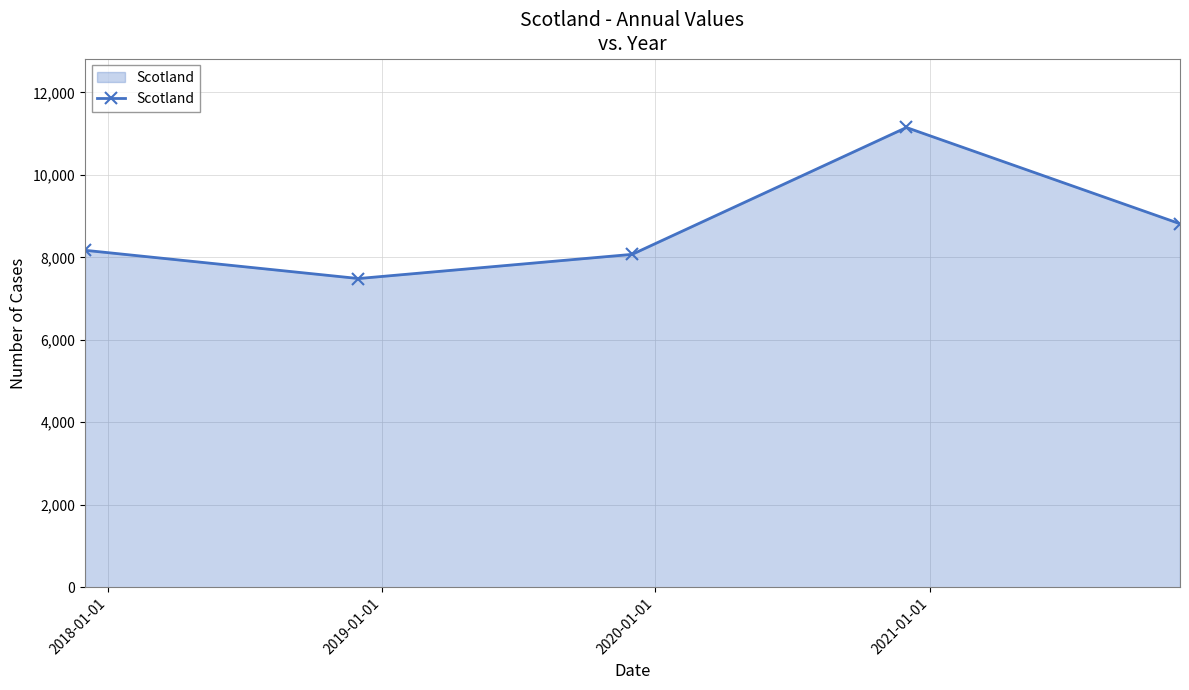

What is the sum of all values?

43691